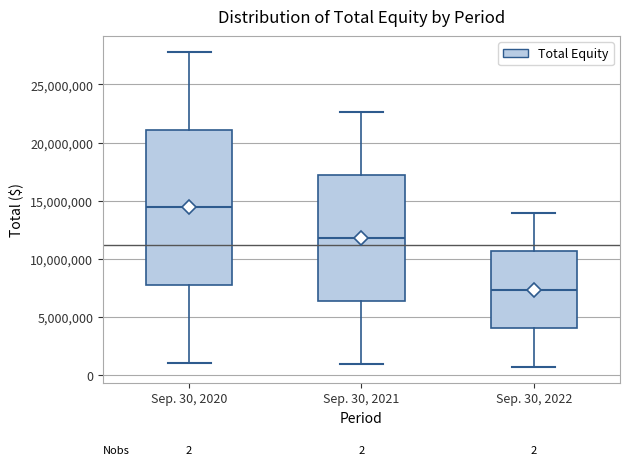

Comparing the boxes themselves (not the whiskers), which one is the tallest?

Sep. 30, 2020